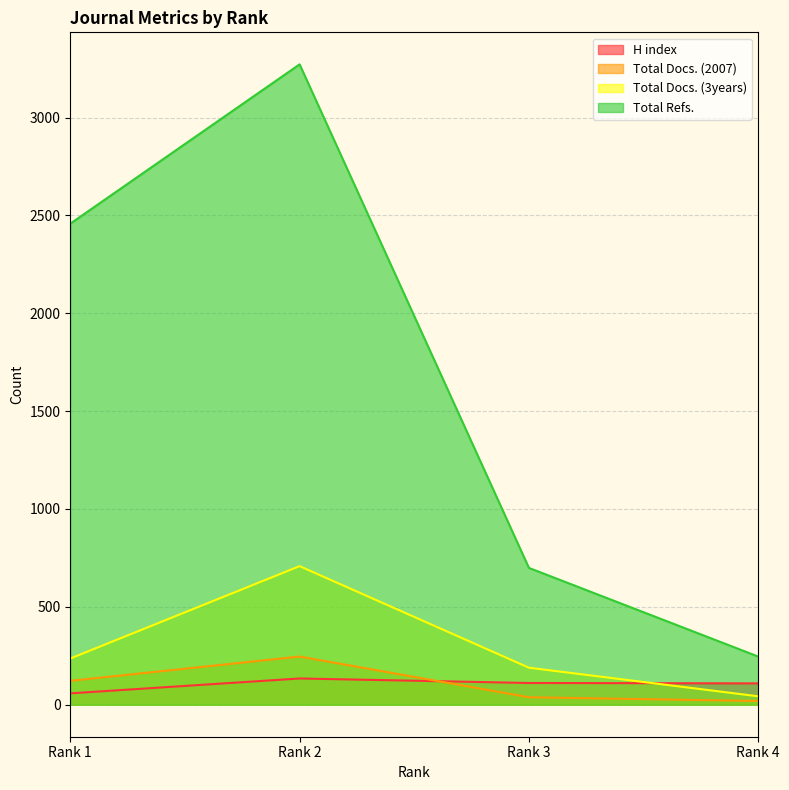

Which has a higher value, Rank 1 or Rank 4?

Rank 4